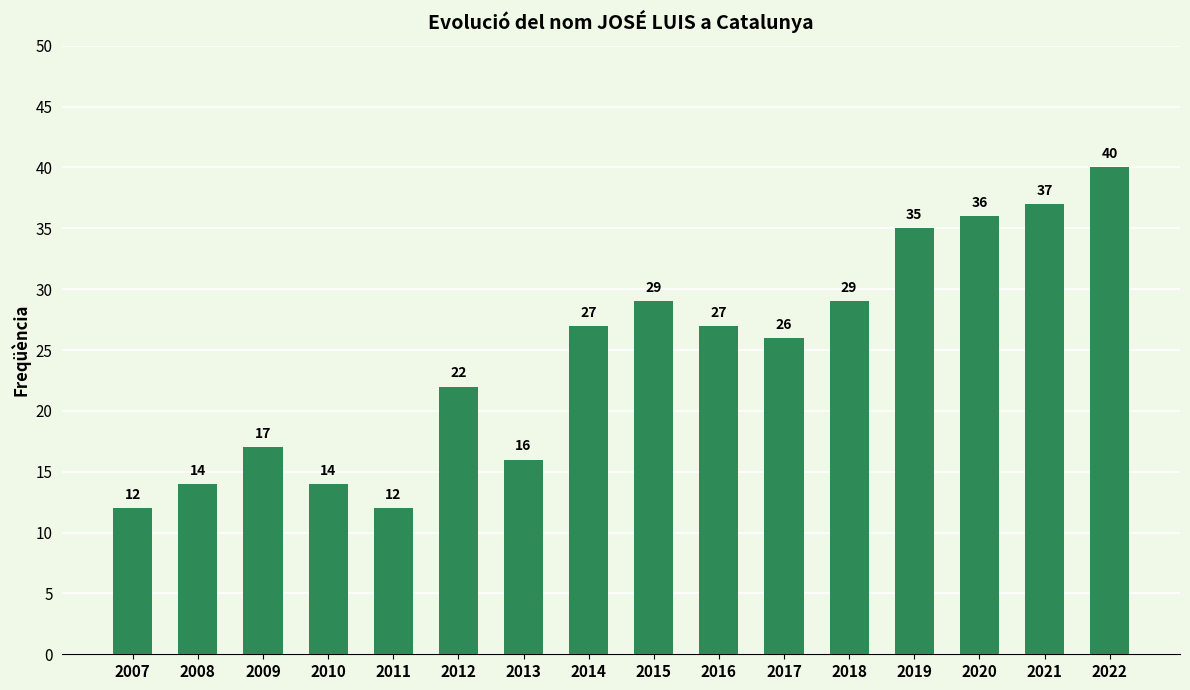

What is the ratio of the value at 2022 to the value at 2012?

1.8